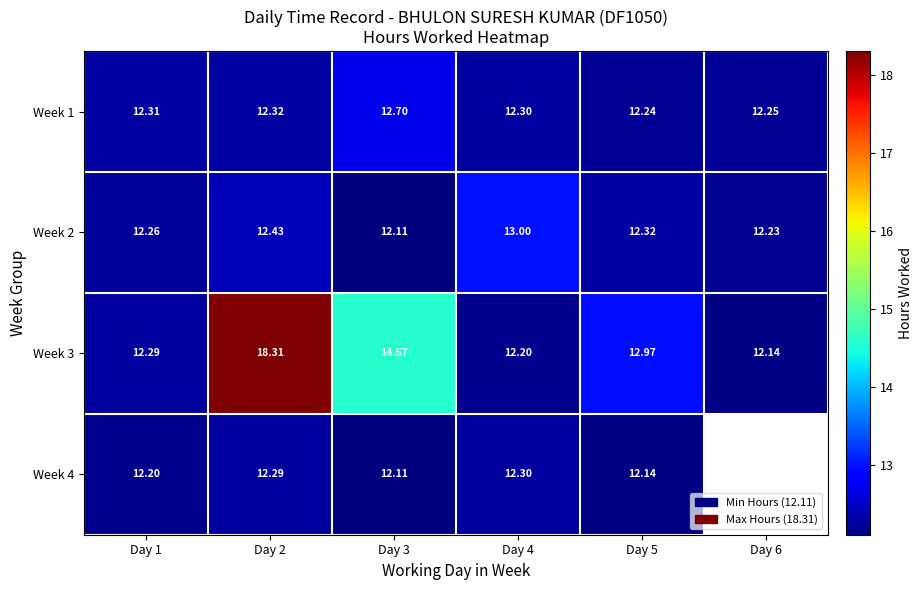

Which category has the highest value in the Week 1 series?

Day 3